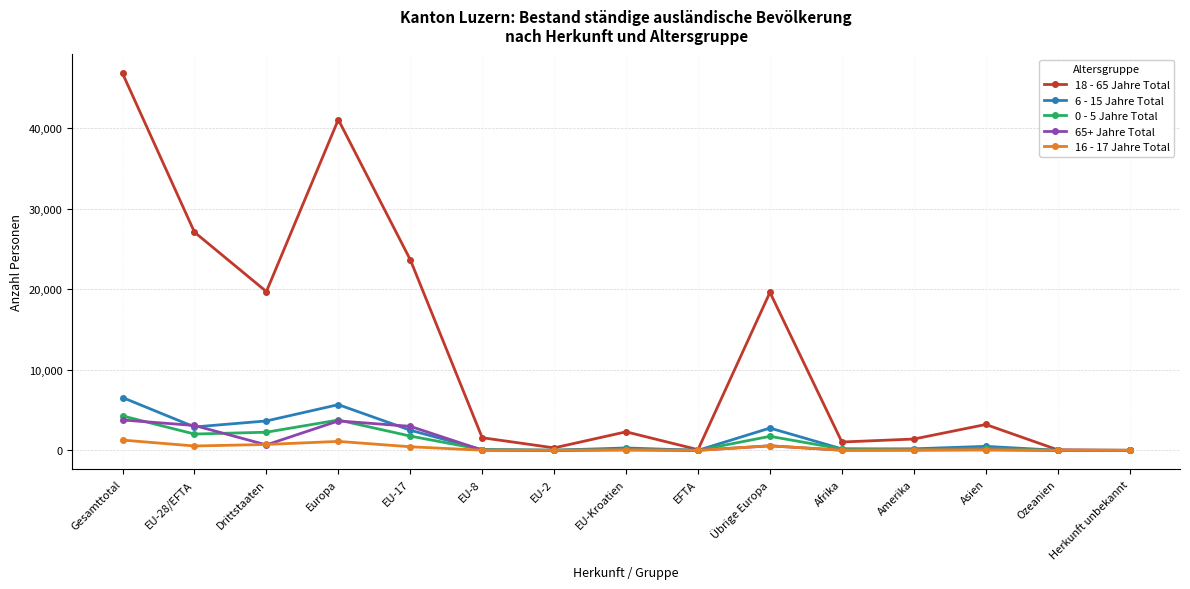

What is the sum of all 18 - 65 Jahre Total values?

187976